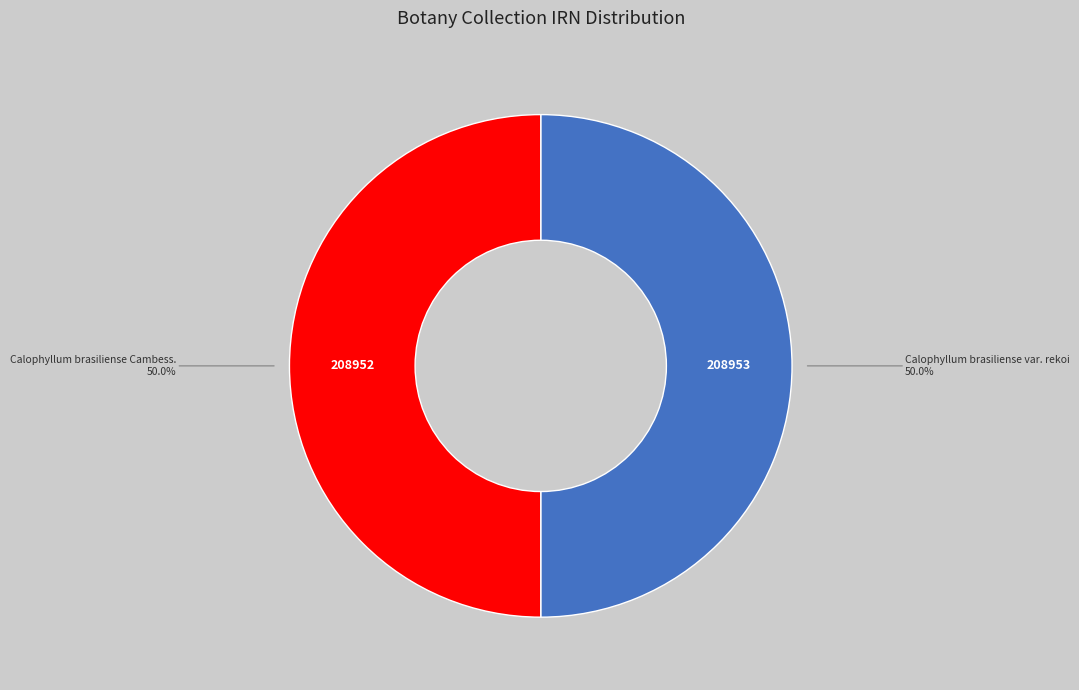

How many segments does this pie chart have?

2